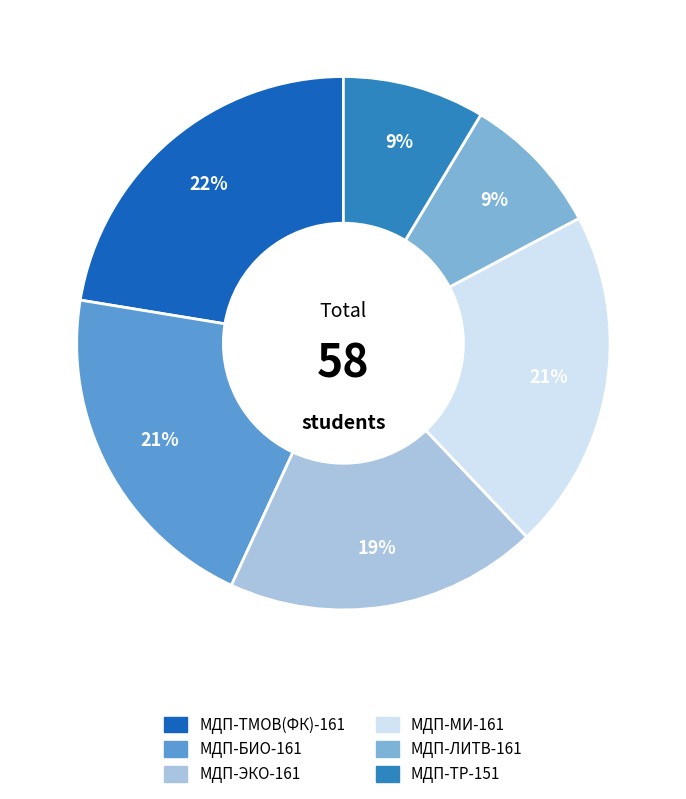

To the nearest percent, what portion does МДП-ЛИТВ-161 represent?

9%